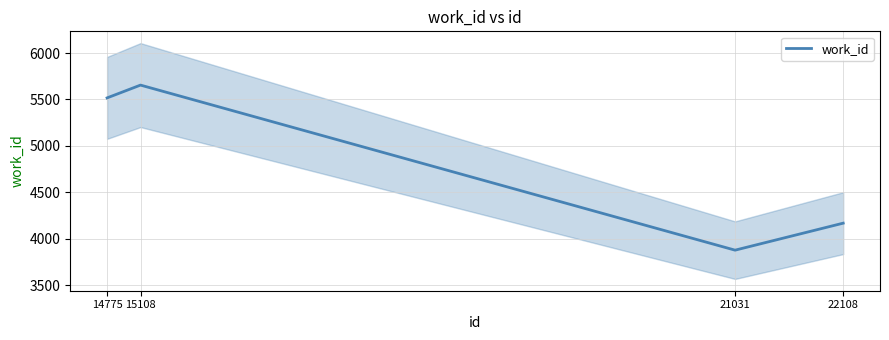

What value does the data have at 22108, to the nearest 100?

4200